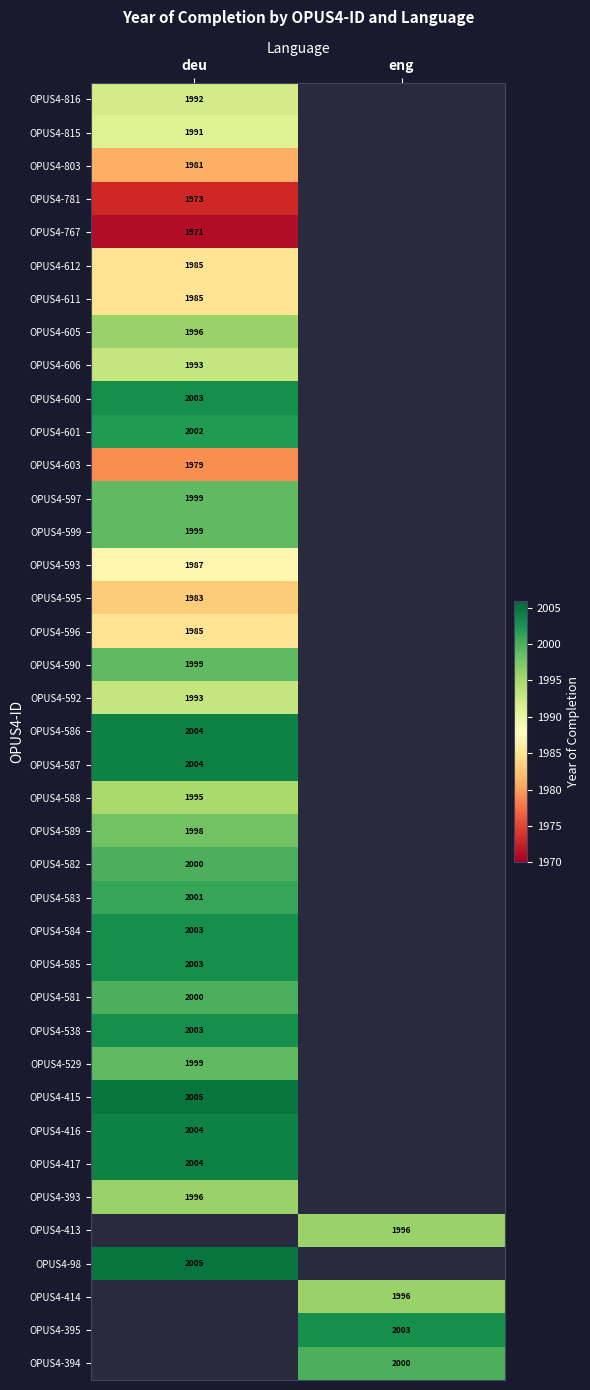

The OPUS4-394 series shows 2000 at eng. True or false?

True